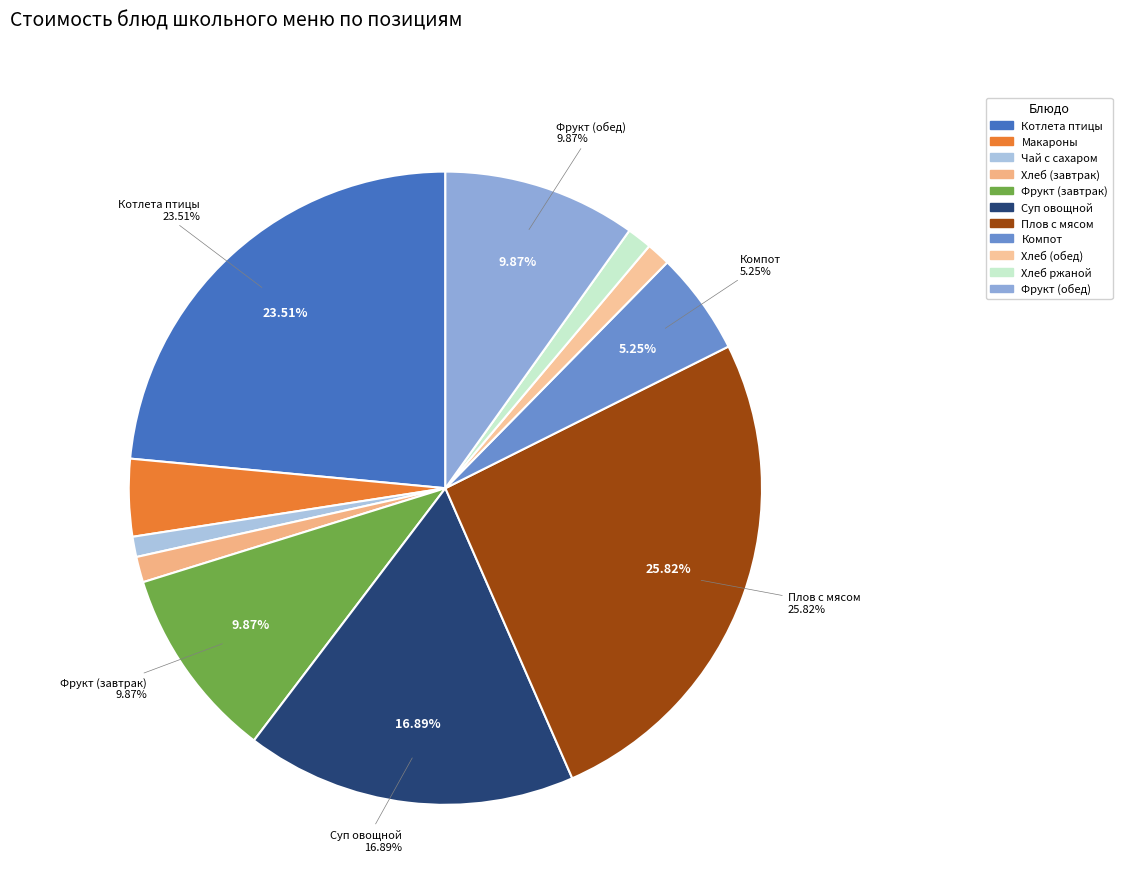

Is there any slice that represents more than half of the pie?

No